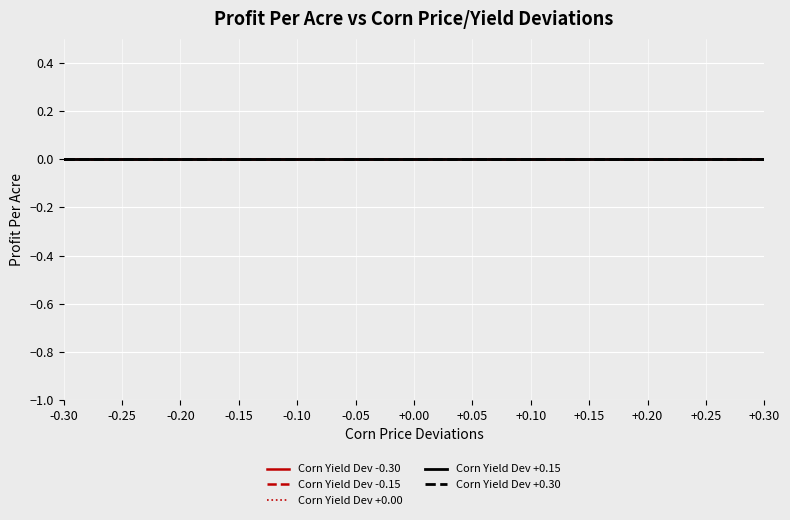

Between 0 and 0.2, which is larger?

0.2